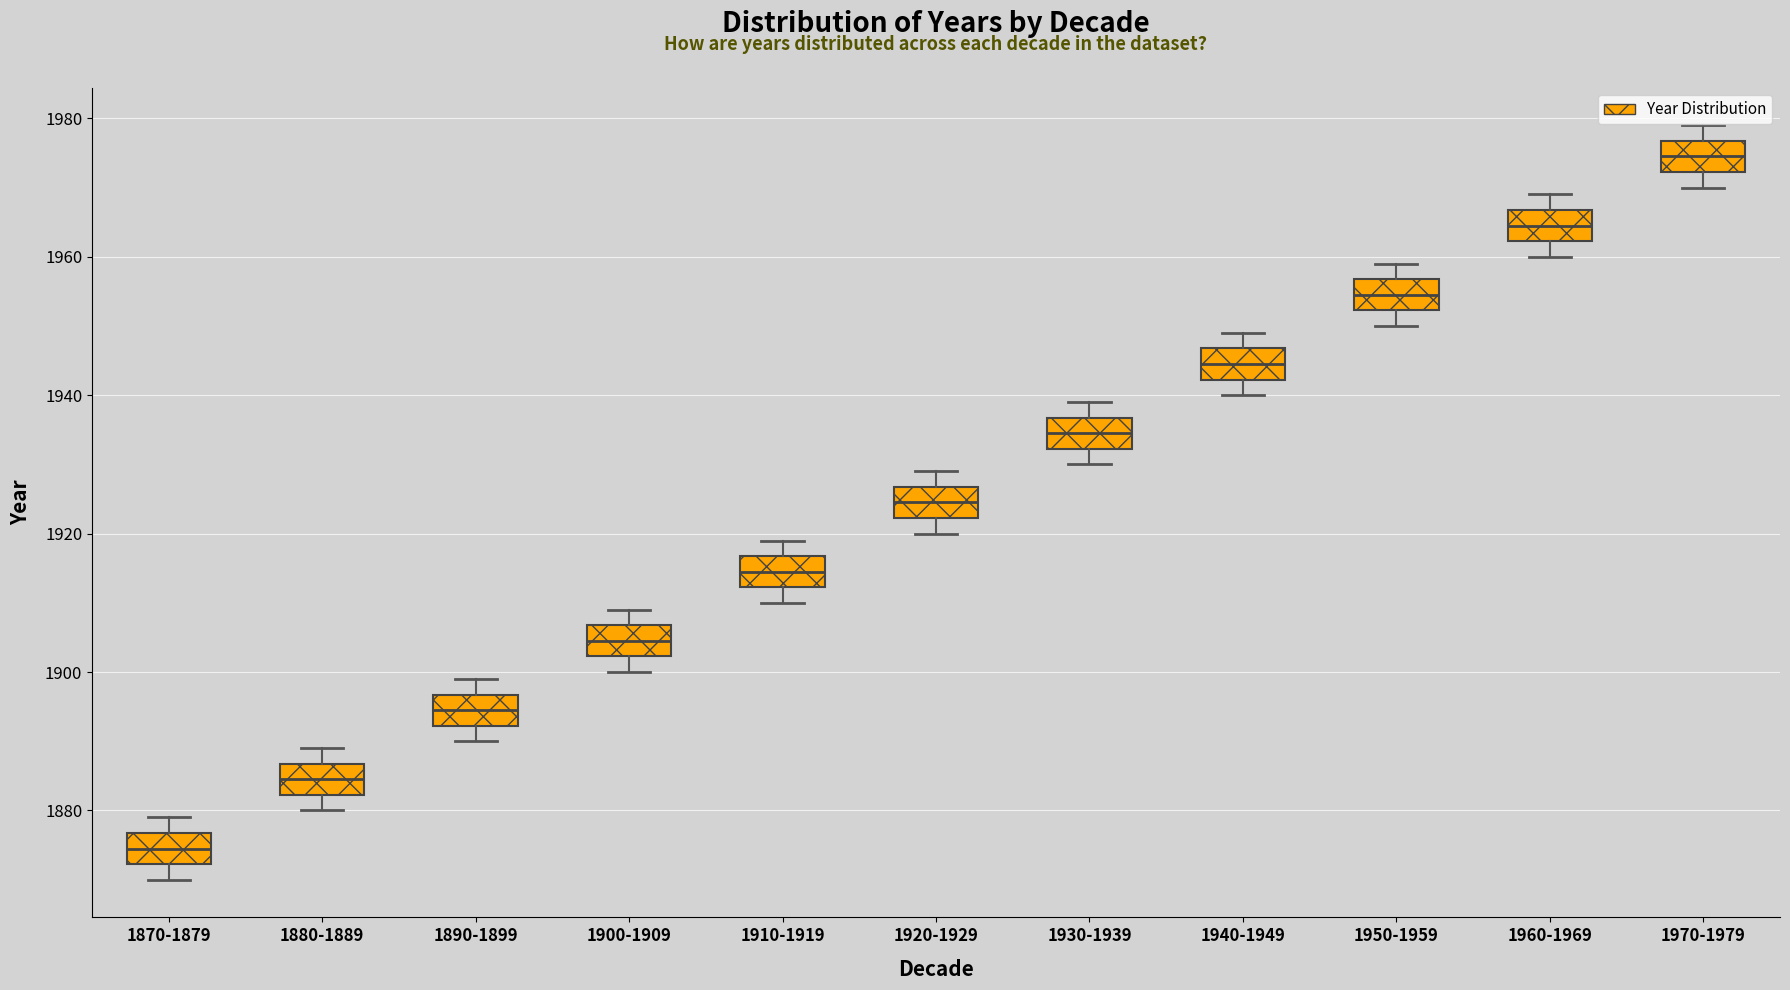

Reading left to right, read every box against the y-axis: the position of its median line, the range the box covers, and the ends of its whiskers. The values are not printed on the chart, so give them approximately, as read against the axis.

1870-1879: median 1874, box 1872 to 1876, whiskers 1870 to 1880
1880-1889: median 1884, box 1882 to 1886, whiskers 1880 to 1890
1890-1899: median 1894, box 1892 to 1896, whiskers 1890 to 1900
1900-1909: median 1904, box 1902 to 1906, whiskers 1900 to 1910
1910-1919: median 1914, box 1912 to 1916, whiskers 1910 to 1920
1920-1929: median 1924, box 1922 to 1926, whiskers 1920 to 1930
1930-1939: median 1934, box 1932 to 1936, whiskers 1930 to 1940
1940-1949: median 1944, box 1942 to 1946, whiskers 1940 to 1950
1950-1959: median 1954, box 1952 to 1956, whiskers 1950 to 1960
1960-1969: median 1964, box 1962 to 1966, whiskers 1960 to 1970
1970-1979: median 1974, box 1972 to 1976, whiskers 1970 to 1980